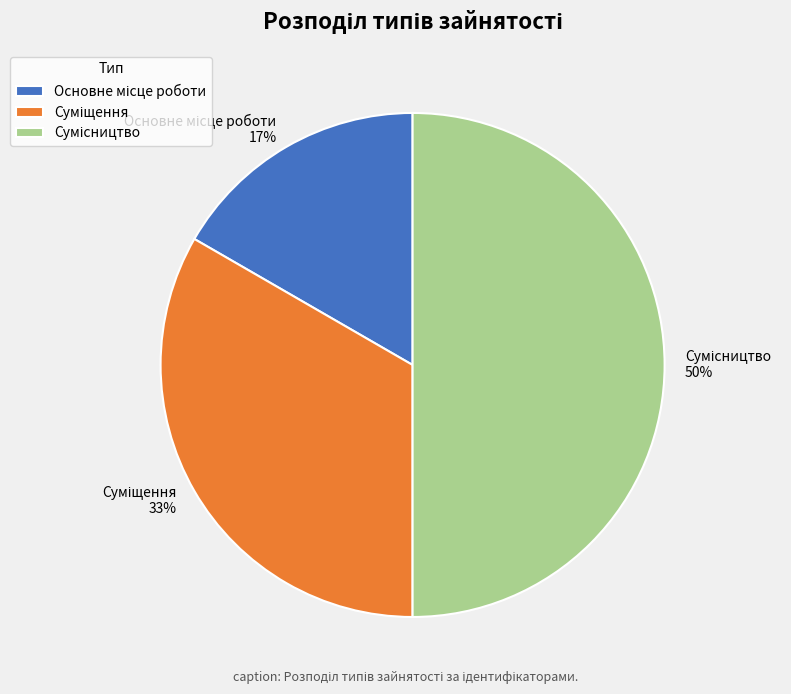

To the nearest percent, what is the difference between the largest and smallest slice percentages?

33%